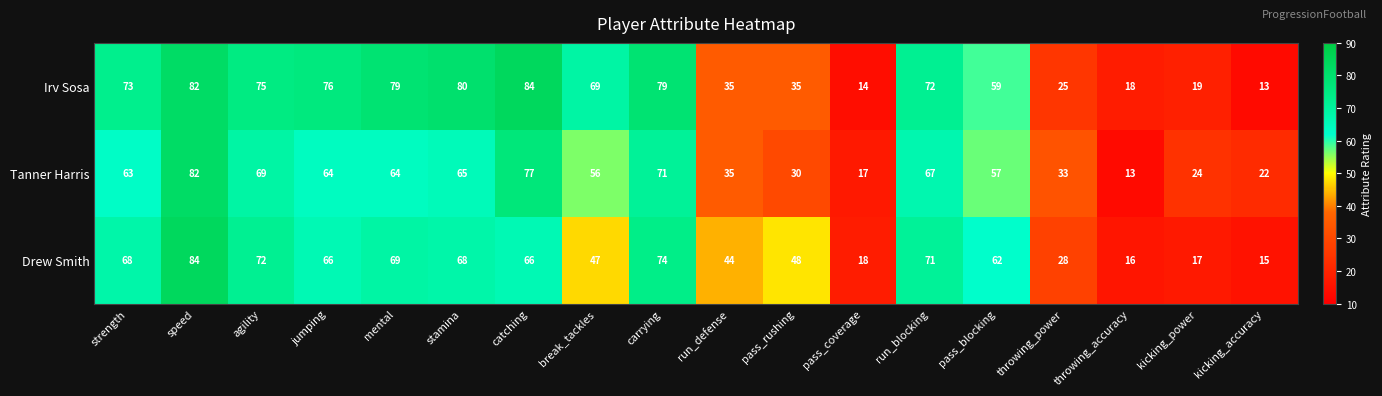

What value does the Irv Sosa series have at run_defense, to the nearest 5?

35